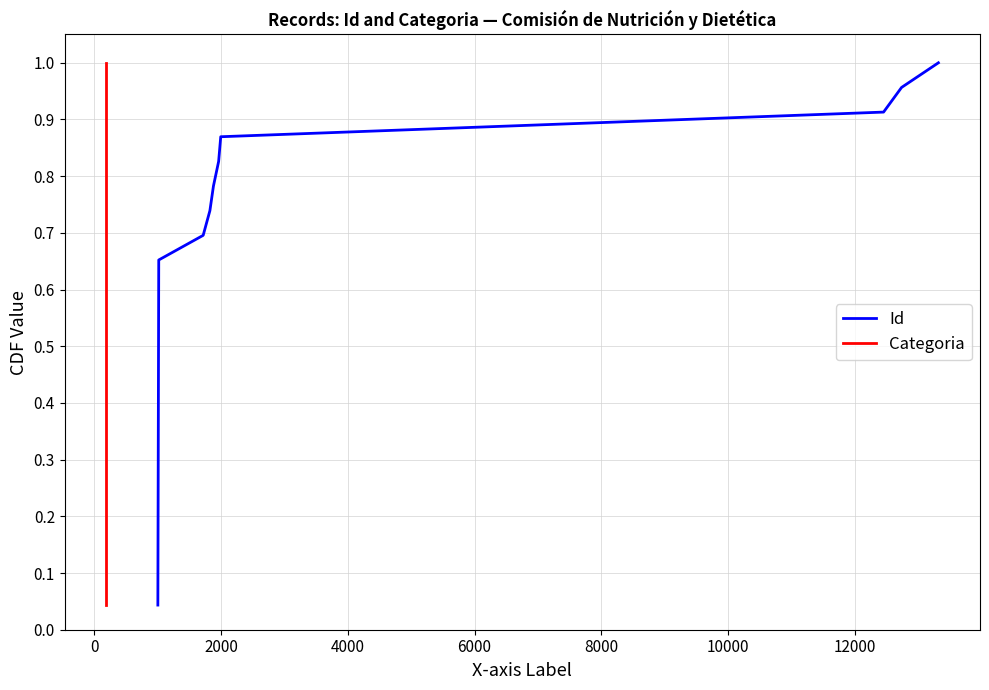

Does the chart have visible grid lines?

Yes